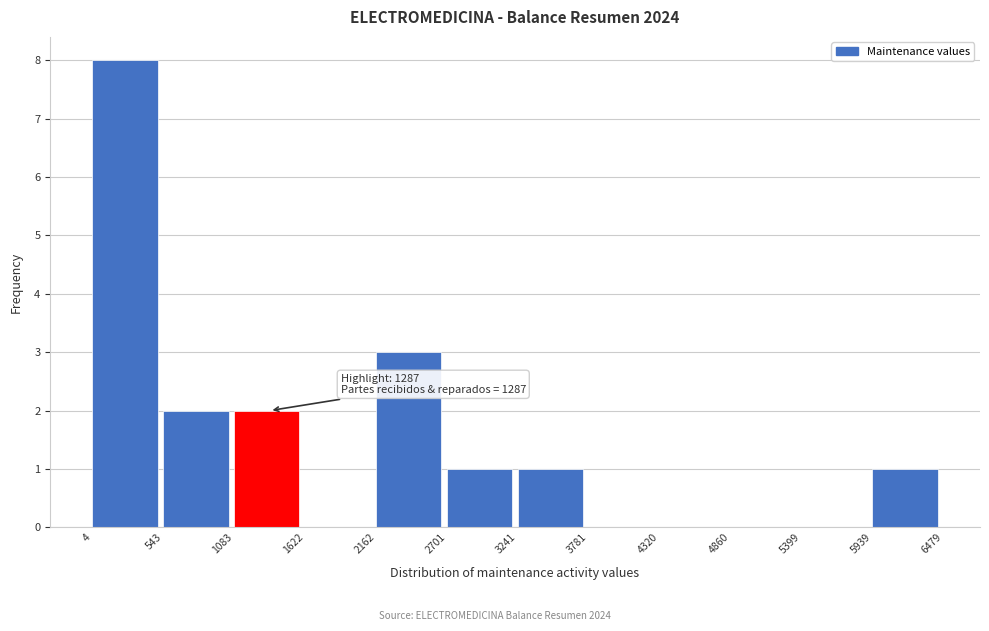

Which range on the x-axis has the tallest bar?

4 to 543